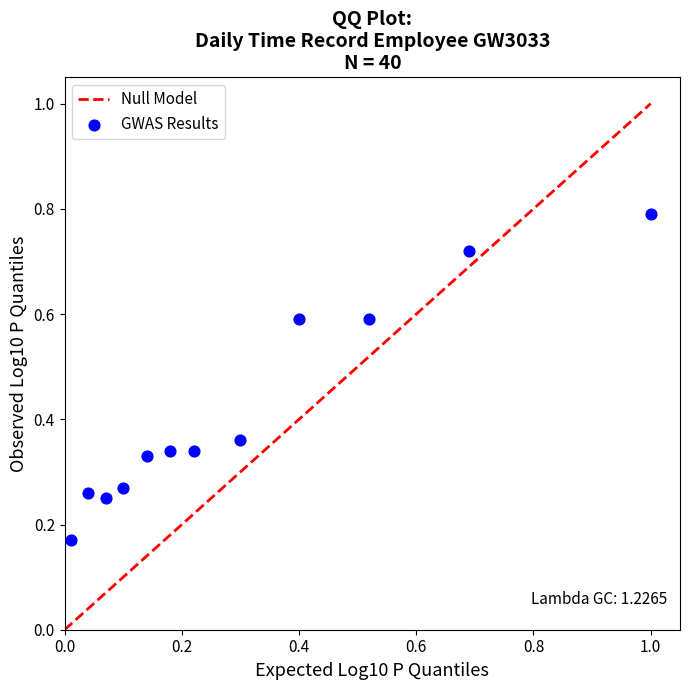

What is the range of Y values (max minus min)?

0.6